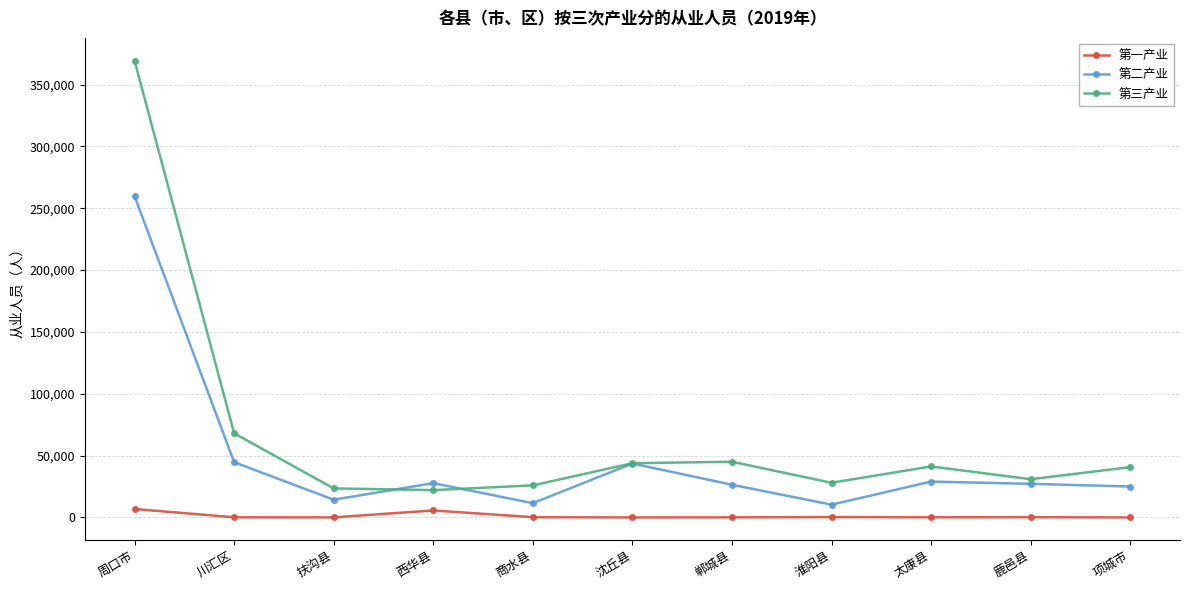

True or false: 第二产业 has more than 2 interior local peaks.

True